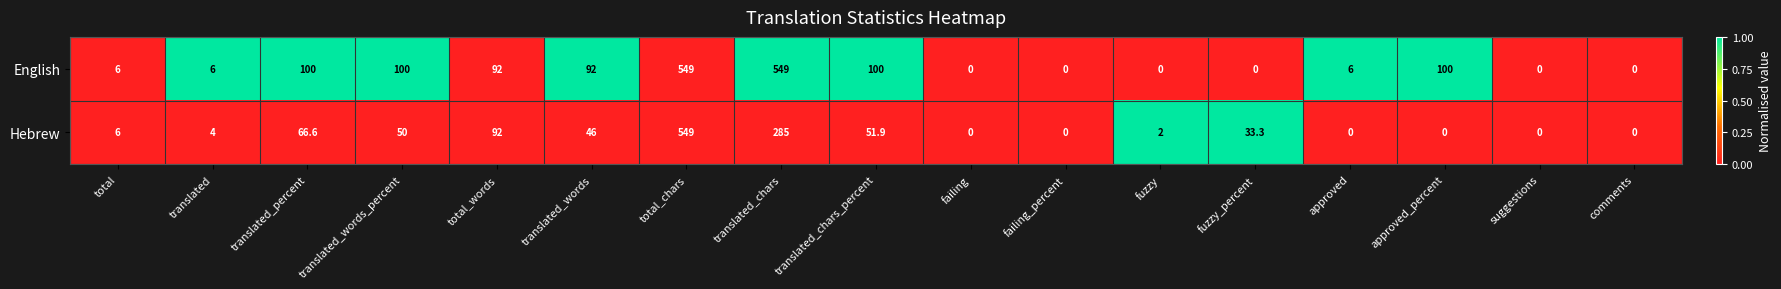

What is the maximum value for English?

549.0